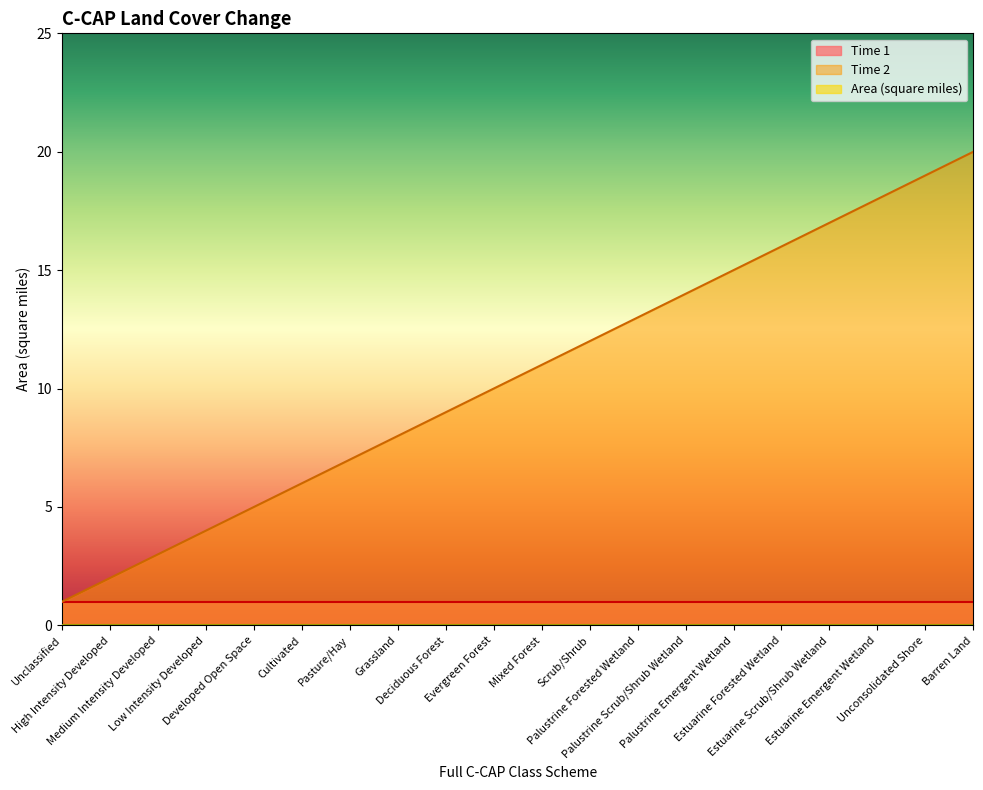

At which category is the sum across all series the highest?

Barren Land